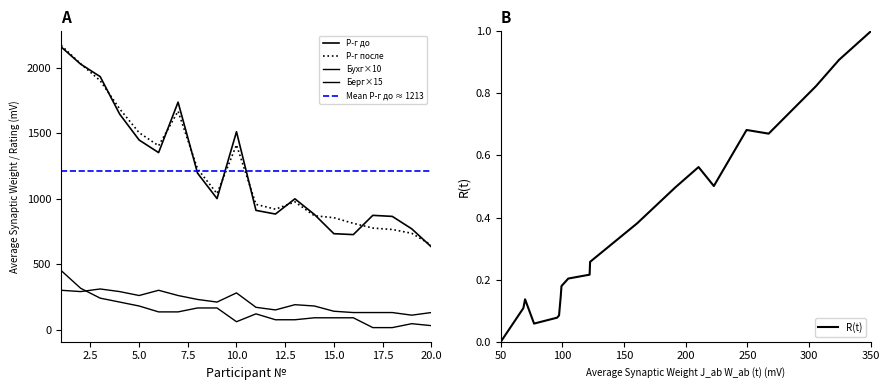

Which category has the highest value in the R(t) series?

350